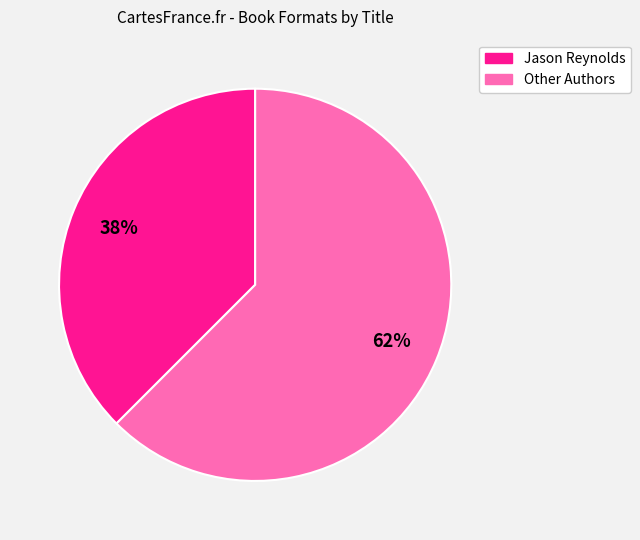

To the nearest percent, what is the combined percentage of Other Authors and Jason Reynolds?

100%